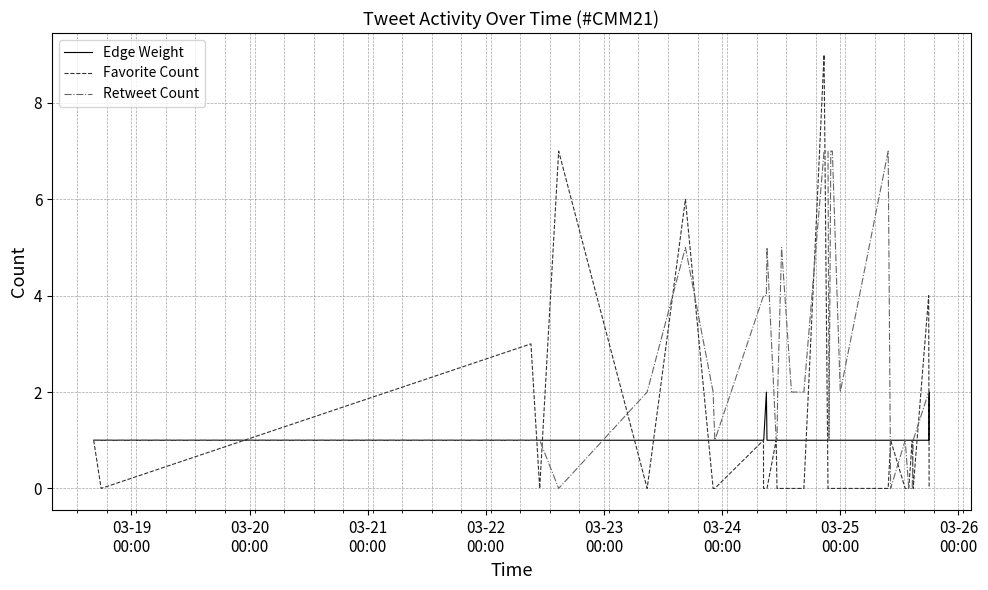

What is the maximum value shown in the chart?

9